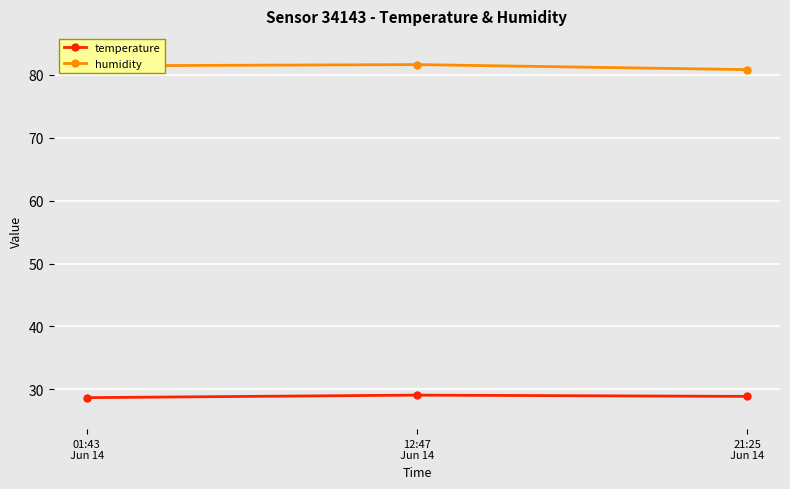

What is the average value of the humidity series?

81.3